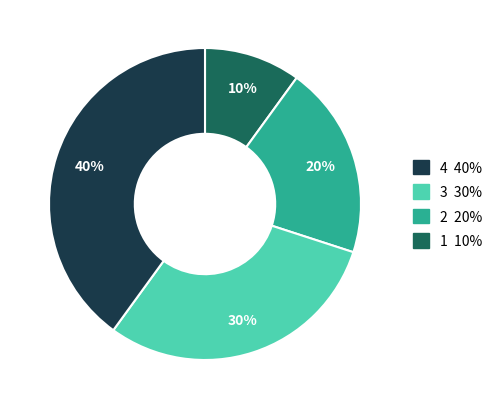

To the nearest percent, what is the difference between the largest and smallest slice percentages?

30%